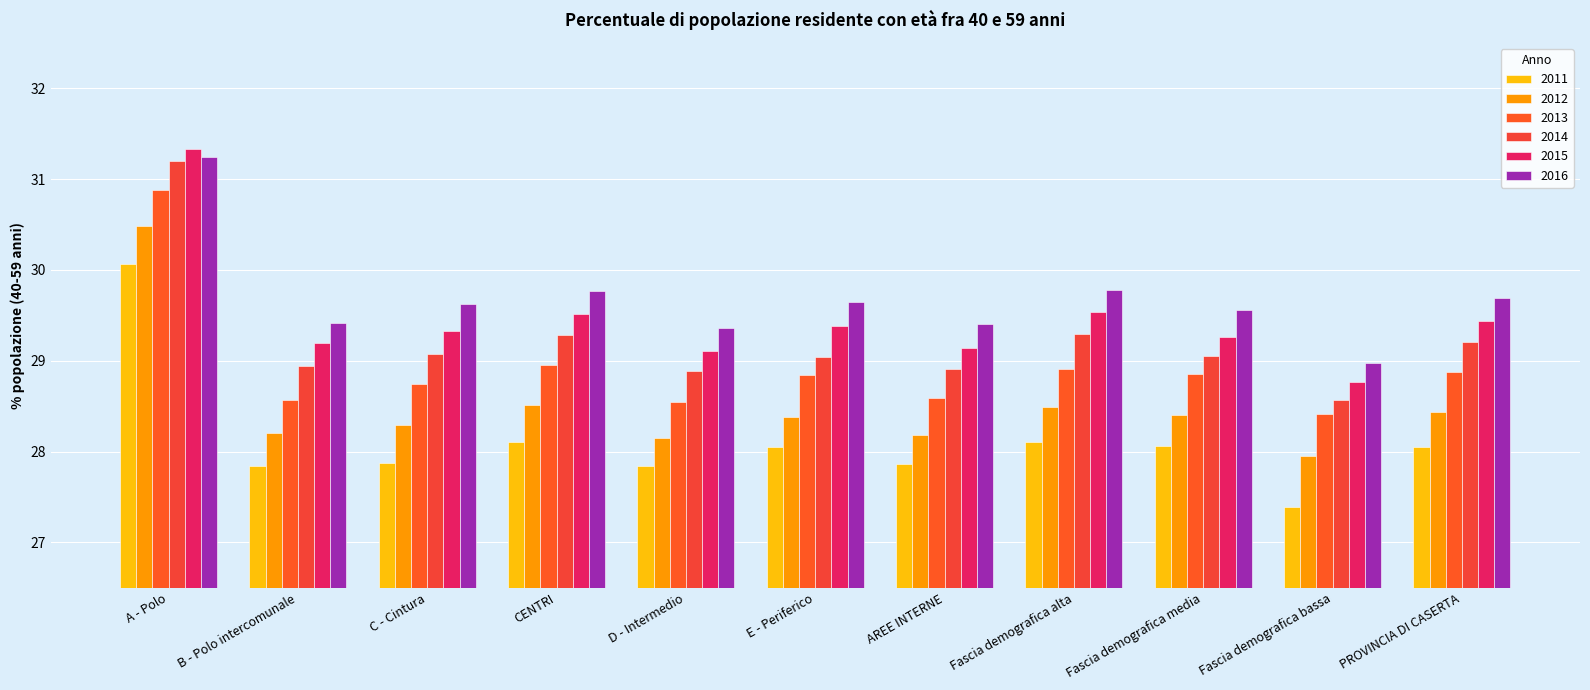

How many values in the 2012 series are below 28?

1